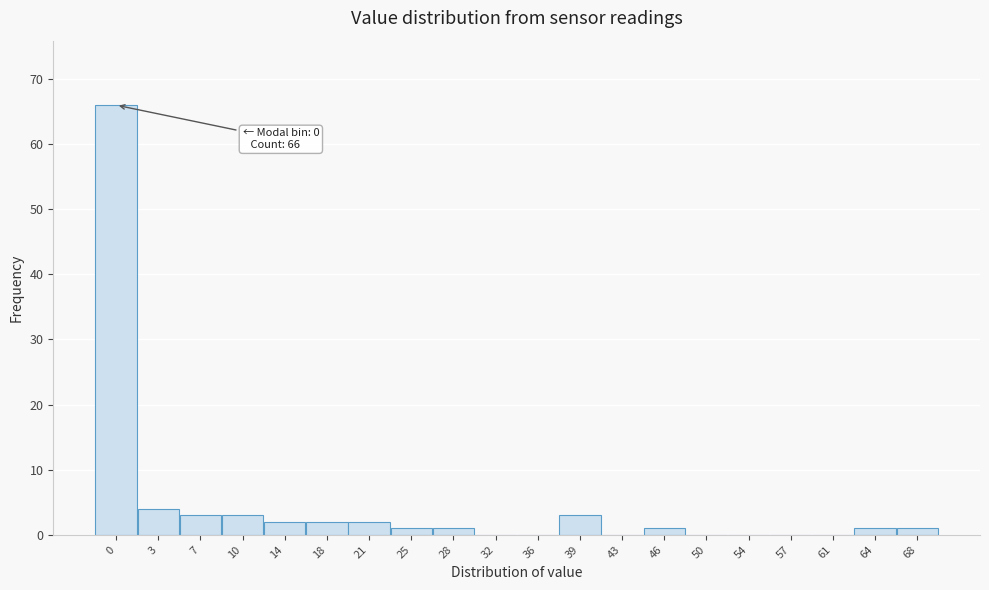

Reading left to right, list all the values displayed in this chart.

0=66	3=4	7=3	10=3	14=2	18=2	21=2	25=1	28=1	32=0	36=0	39=3	43=0	46=1	50=0	54=0	57=0	61=0	64=1	68=1